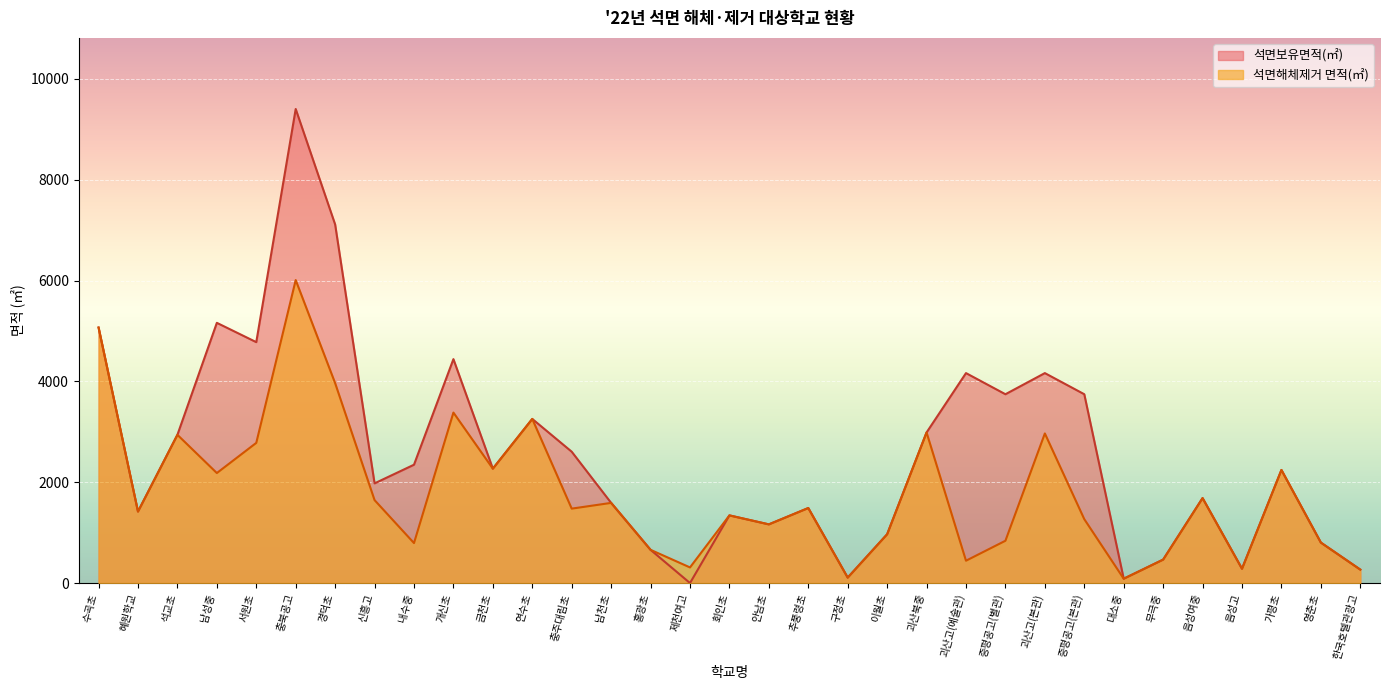

True or false: 석면보유면적(㎡) has a value of 3255.0 at 연수초.

True